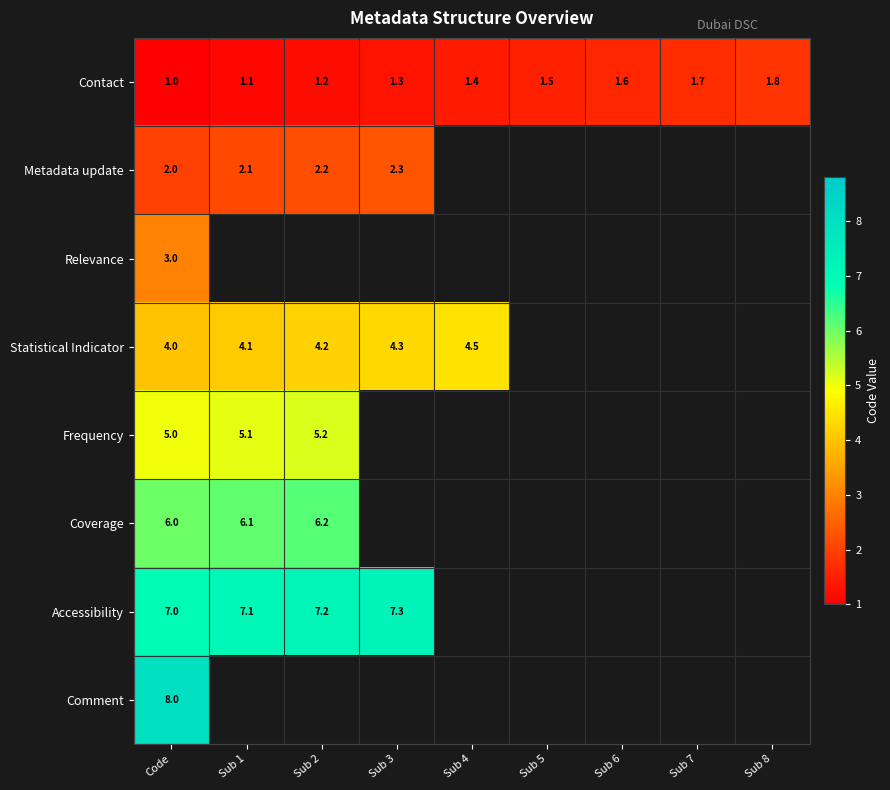

Rank the series at Code from highest to lowest value.

Comment, Accessibility, Coverage, Frequency, Statistical Indicator, Relevance, Metadata update, Contact